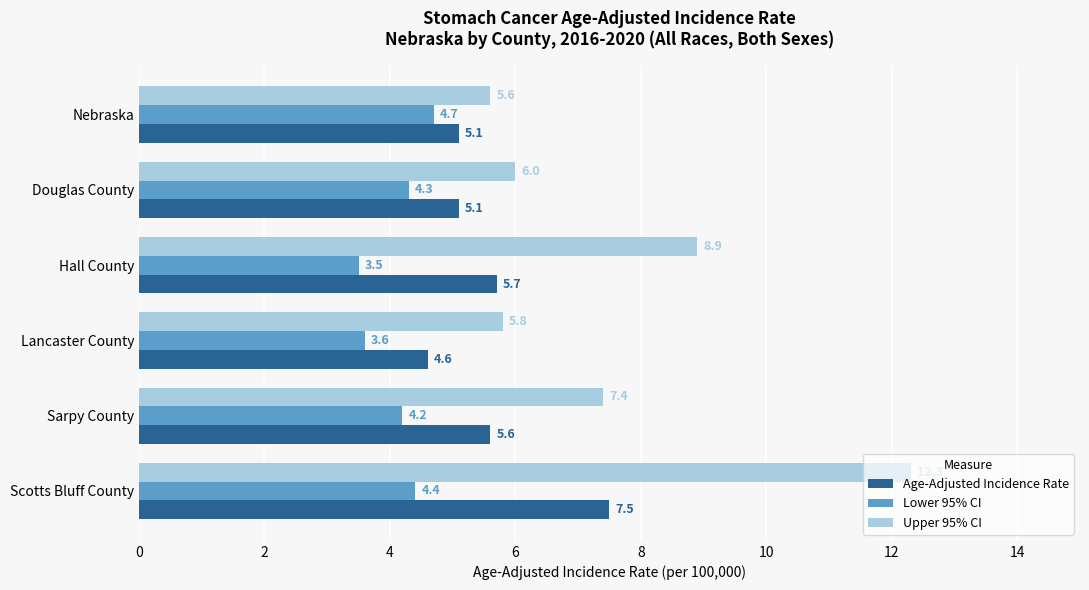

True or false: Lower 95% CI has a value of 0.9 at Lancaster County.

False